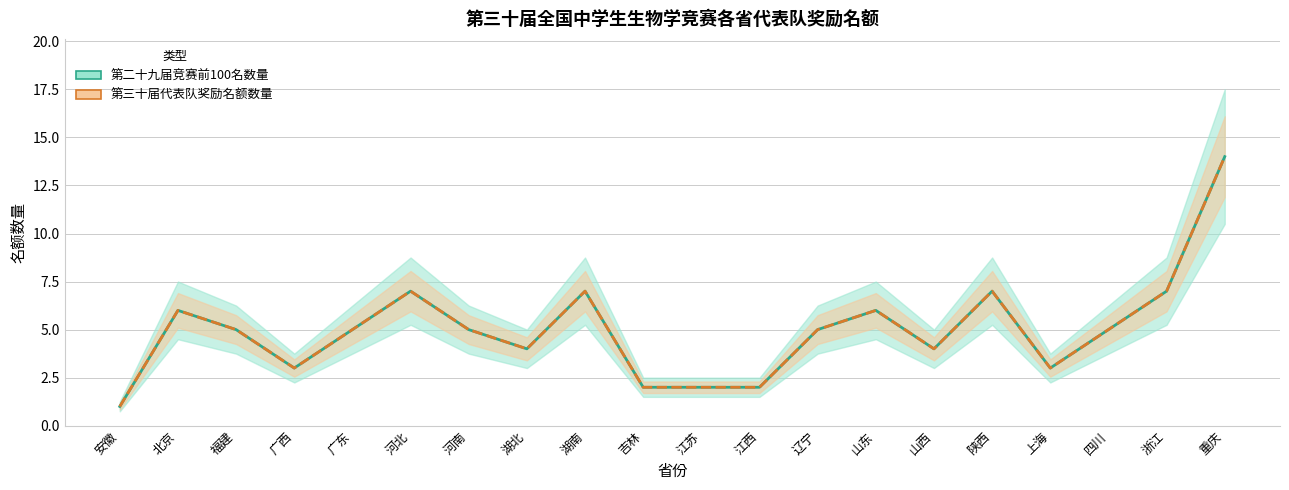

At how many categories does at least one series exceed 10?

1